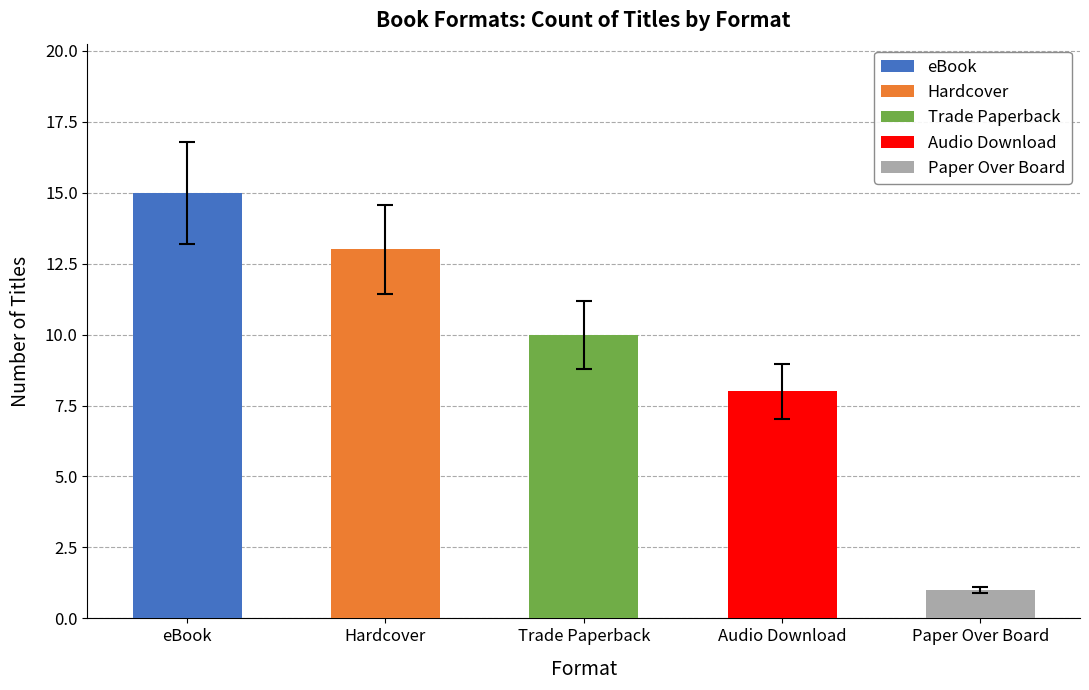

List the labels in order of value, largest first.

eBook, Hardcover, Trade Paperback, Audio Download, Paper Over Board